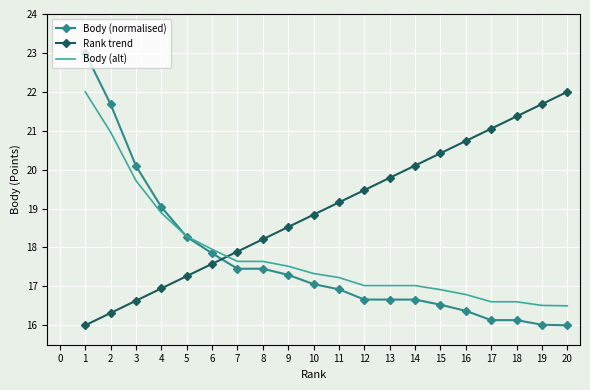

Is the value of Body (alt) at 4 greater than the value of Body (normalised) at 10?

Yes